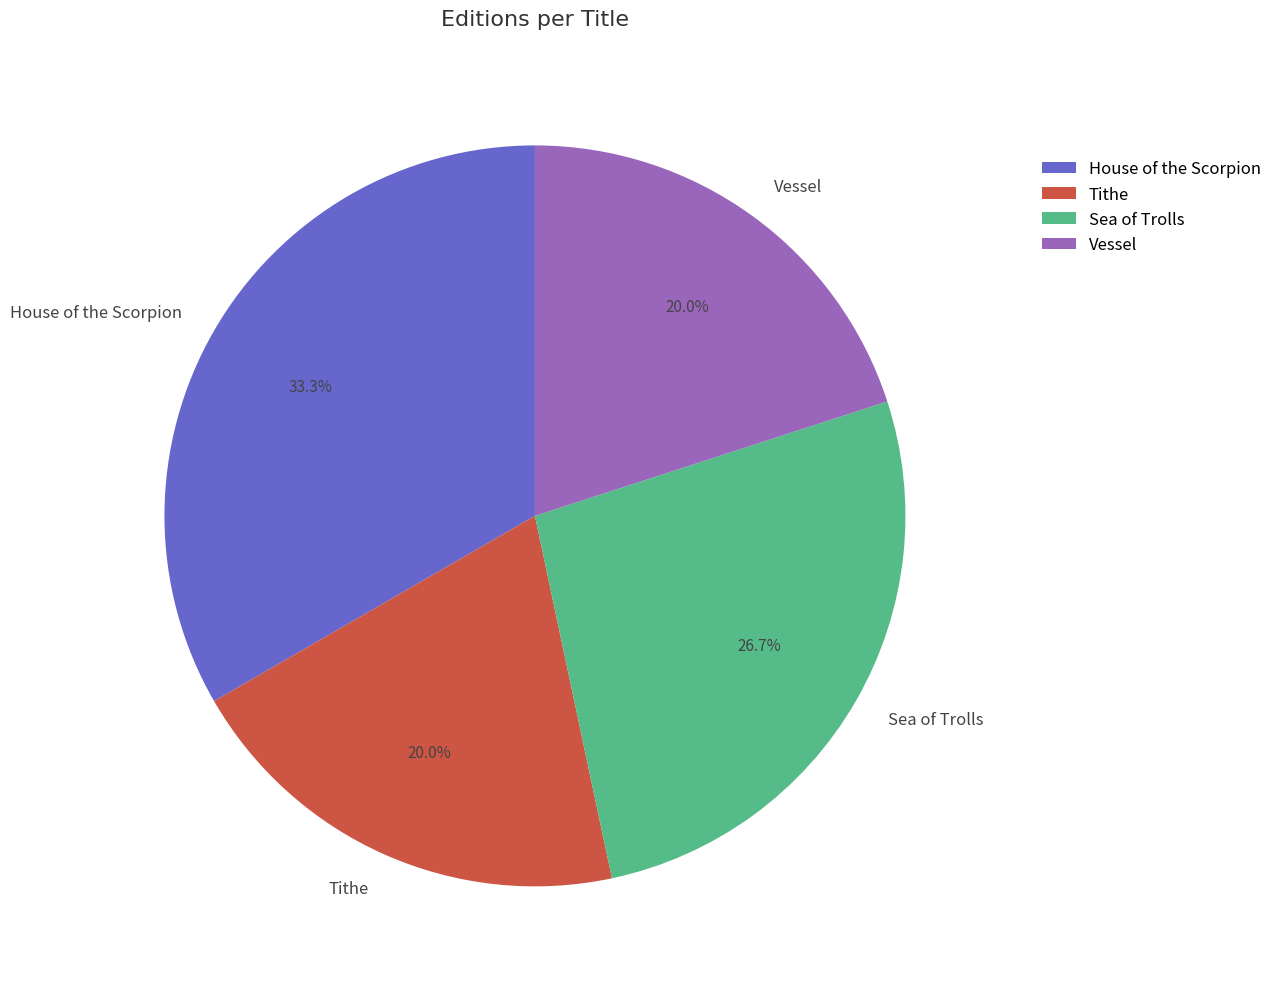

What is the ratio of the value at Tithe to the value at House of the Scorpion?

0.6